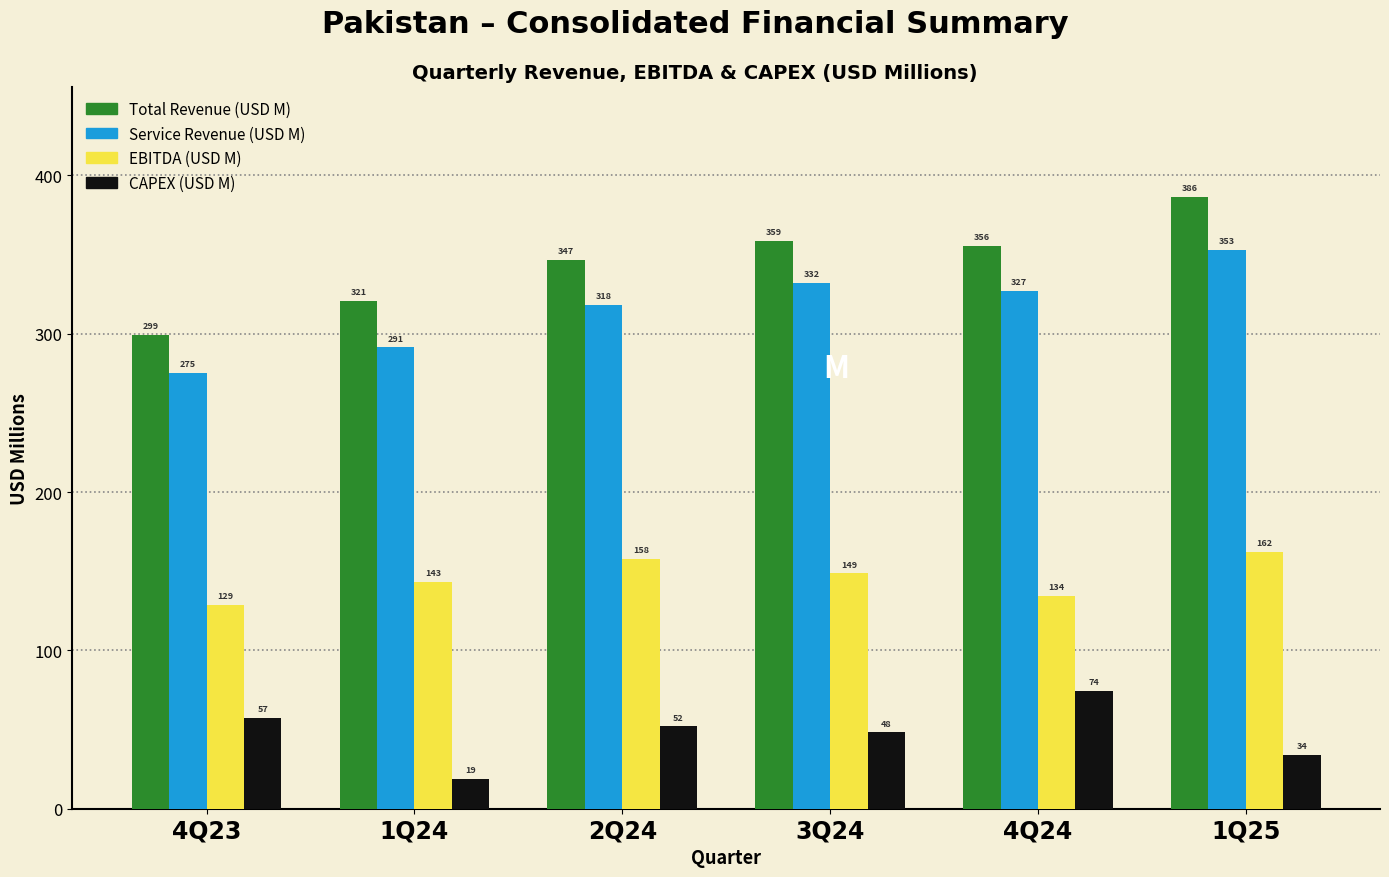

At which category is the sum across all series the highest?

1Q25